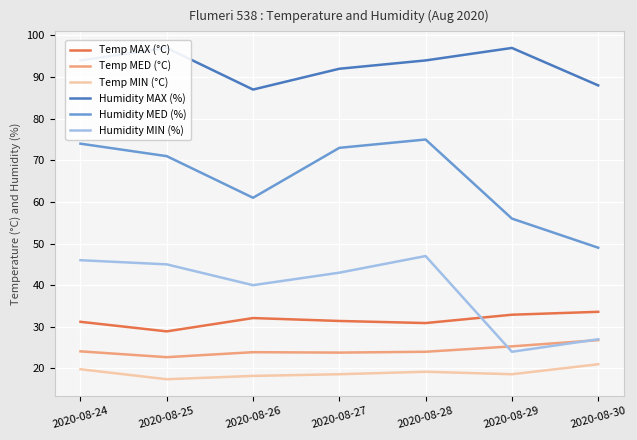

True or false: Humidity MED (%) and Temp MAX (°C) cross at least once.

False